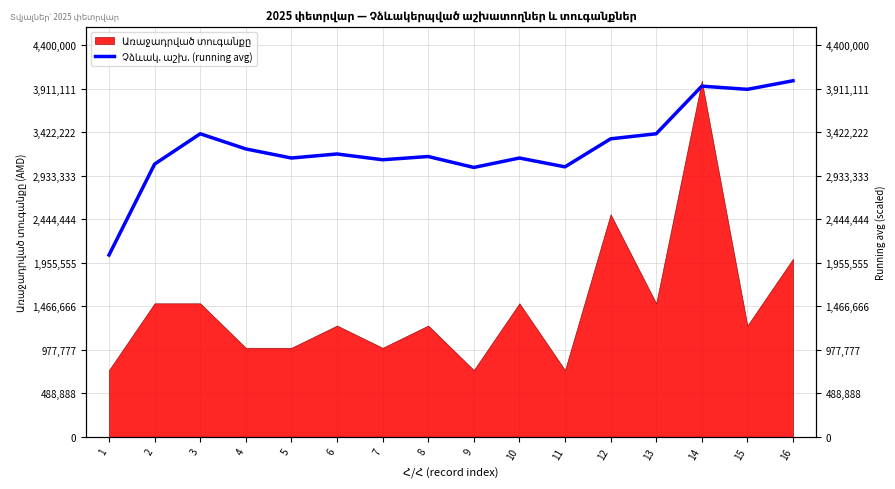

How many points are higher than both their immediate neighbors (excluding endpoints)?

5